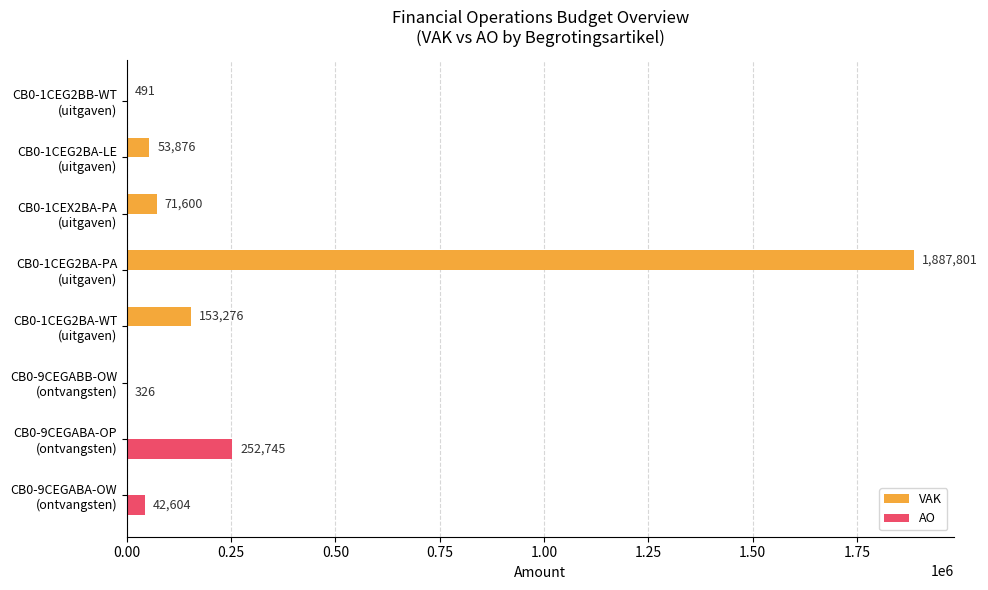

Which series has the largest total across all categories?

VAK